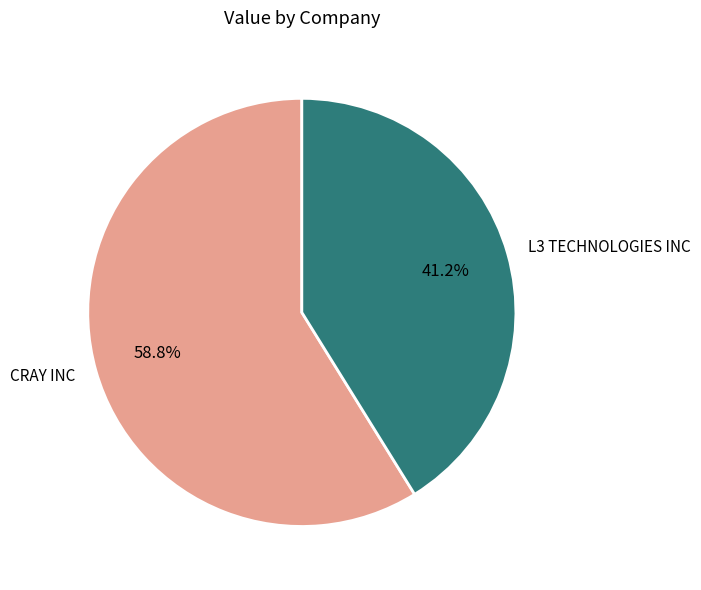

What is the largest slice in the pie chart?

CRAY INC